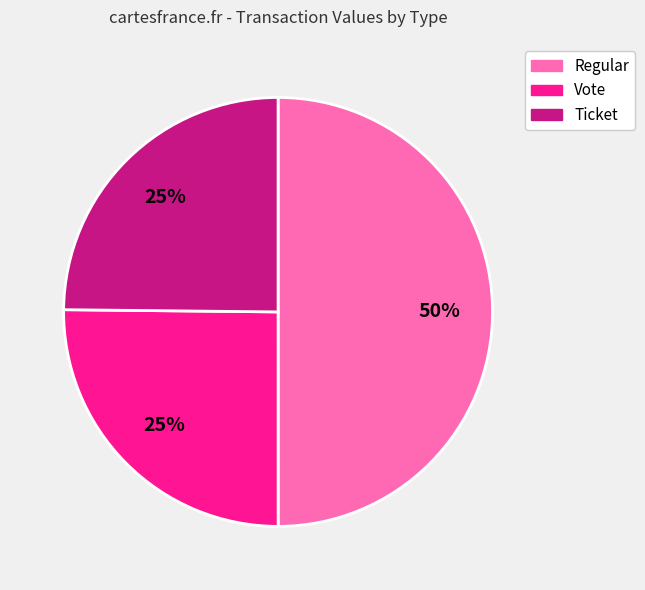

How many segments does this pie chart have?

3